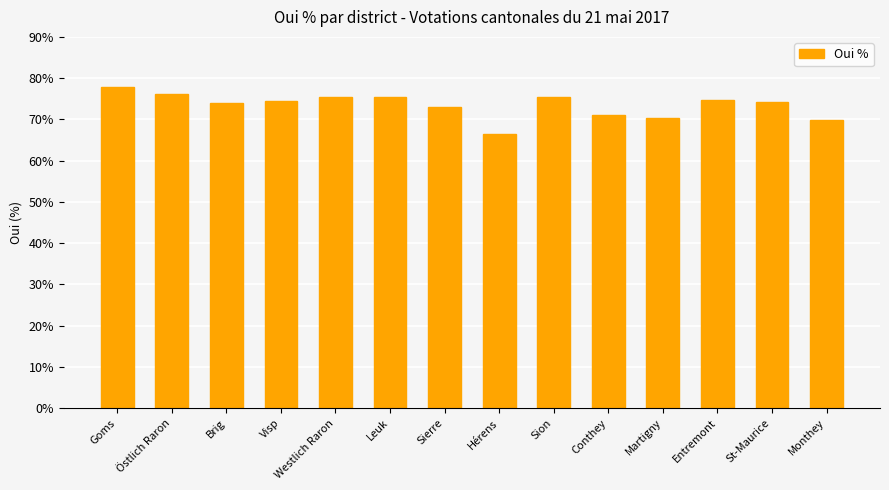

What value does the data have at Visp?

74.6